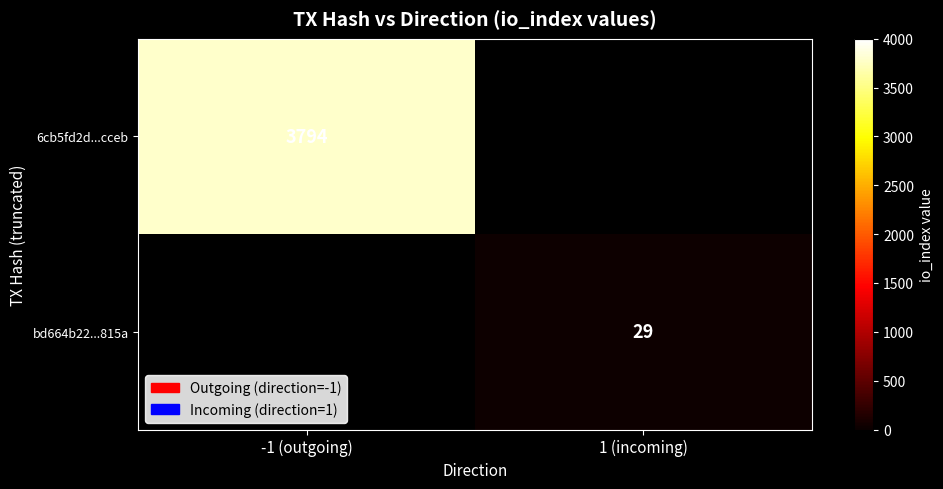

At how many categories does at least one series exceed 619?

1